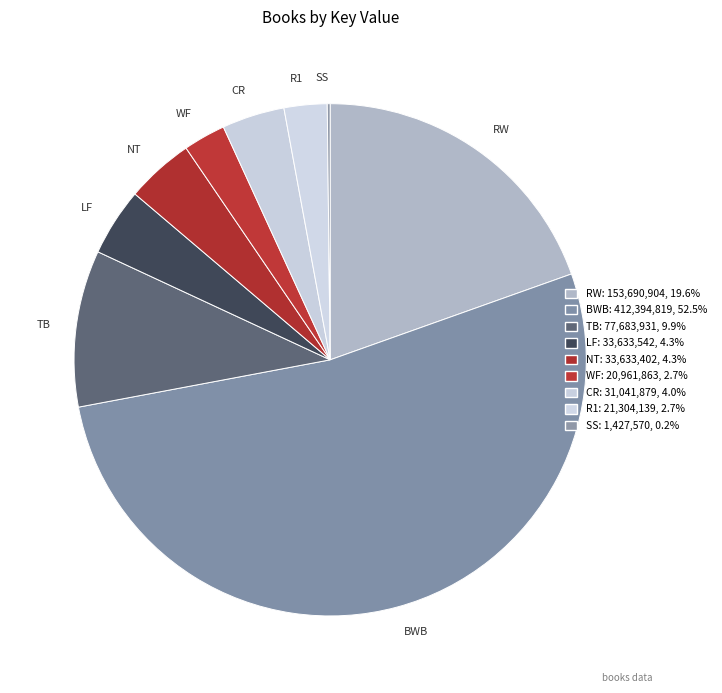

Count the number of slices in the pie.

9